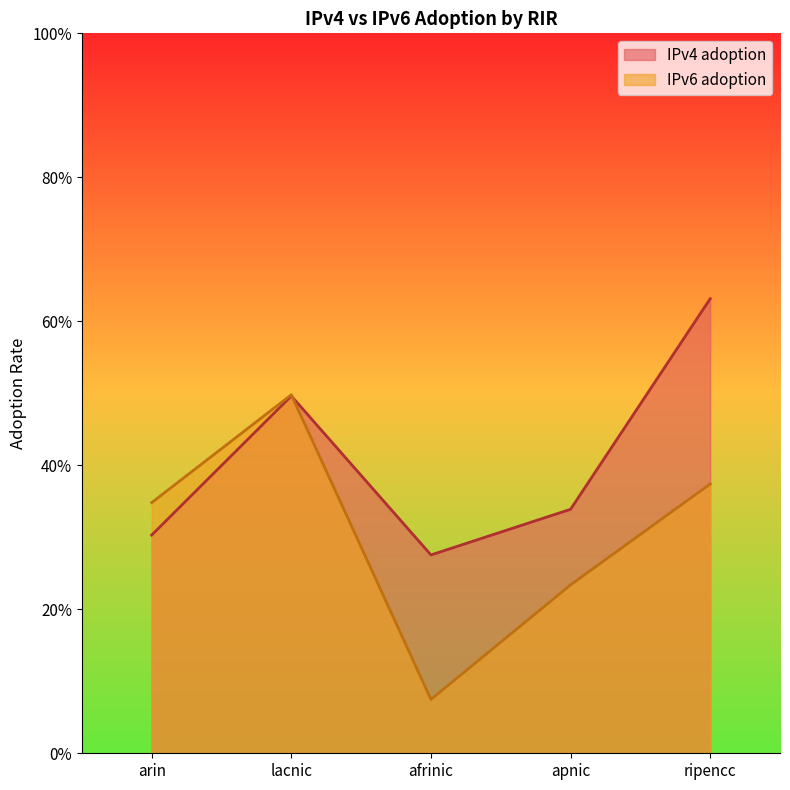

Reading left to right, what are all the values shown in this chart?

IPv4 adoption: arin=0.3	lacnic=0.5	afrinic=0.3	apnic=0.3	ripencc=0.6
IPv6 adoption: arin=0.3	lacnic=0.5	afrinic=0.1	apnic=0.2	ripencc=0.4